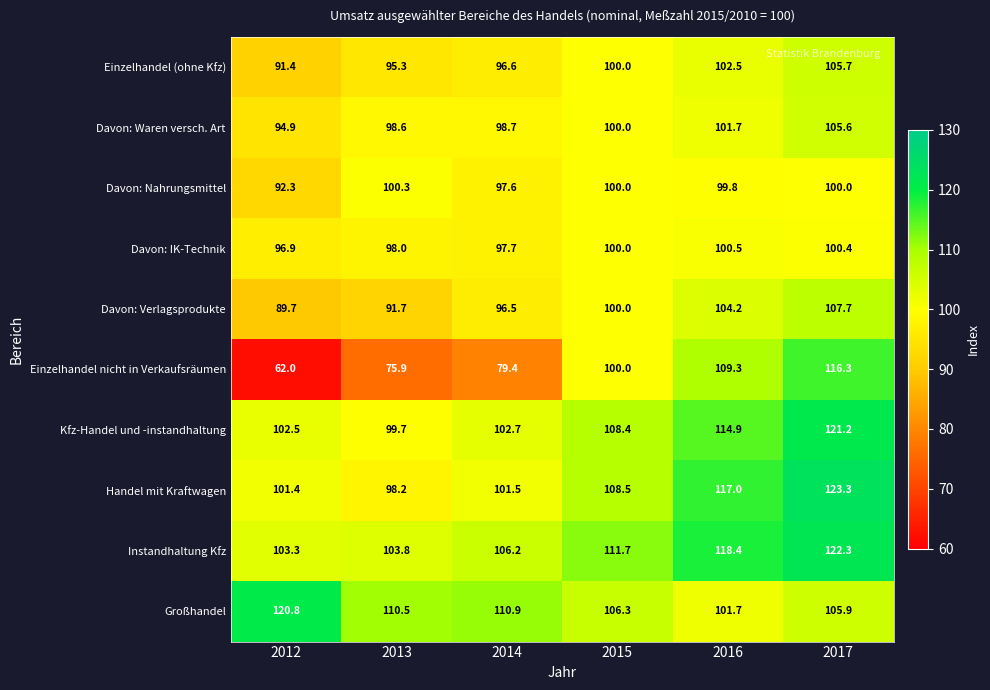

Which series has the largest total across all categories?

Instandhaltung Kfz